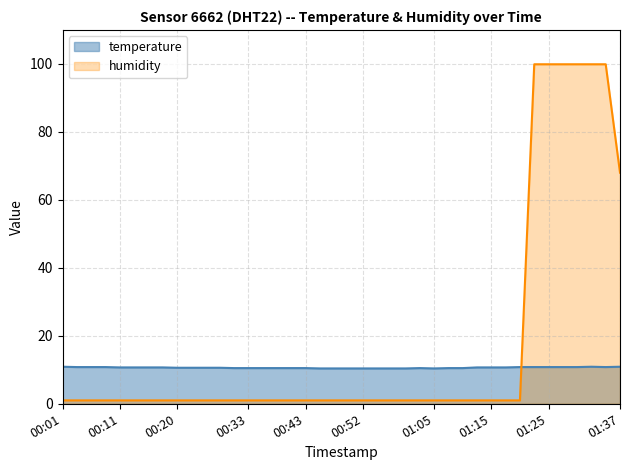

What position from the right is 01:22?

7